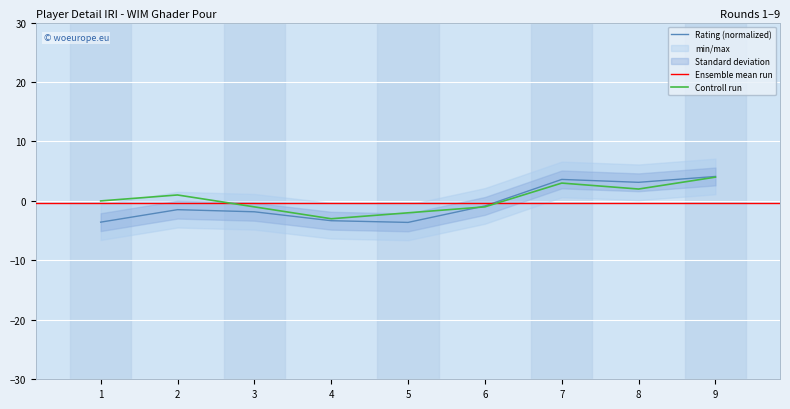

Is the value of Rating at 3 greater than the value of Opponent Points at 3?

No